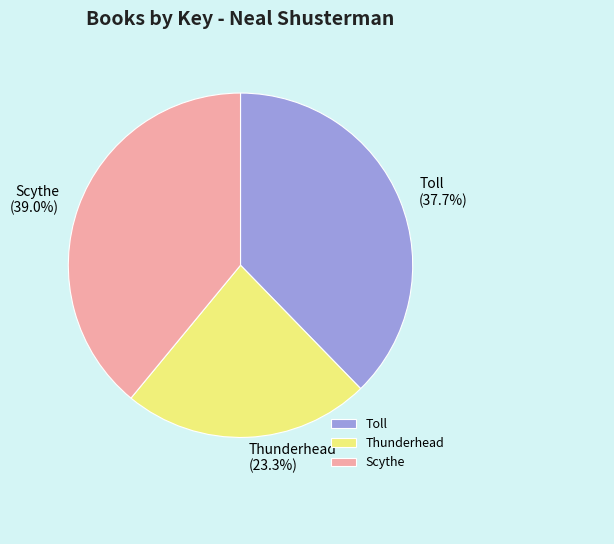

Rank the categories by value from lowest to highest.

Thunderhead, Toll, Scythe